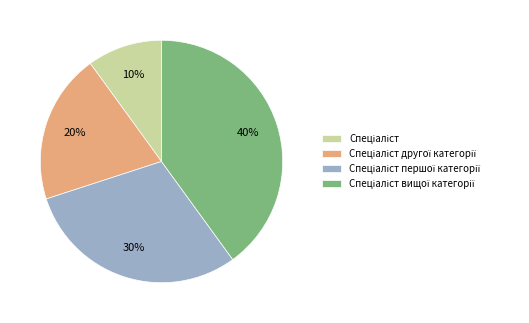

To the nearest percent, what is the difference between the largest and smallest slice percentages?

30%